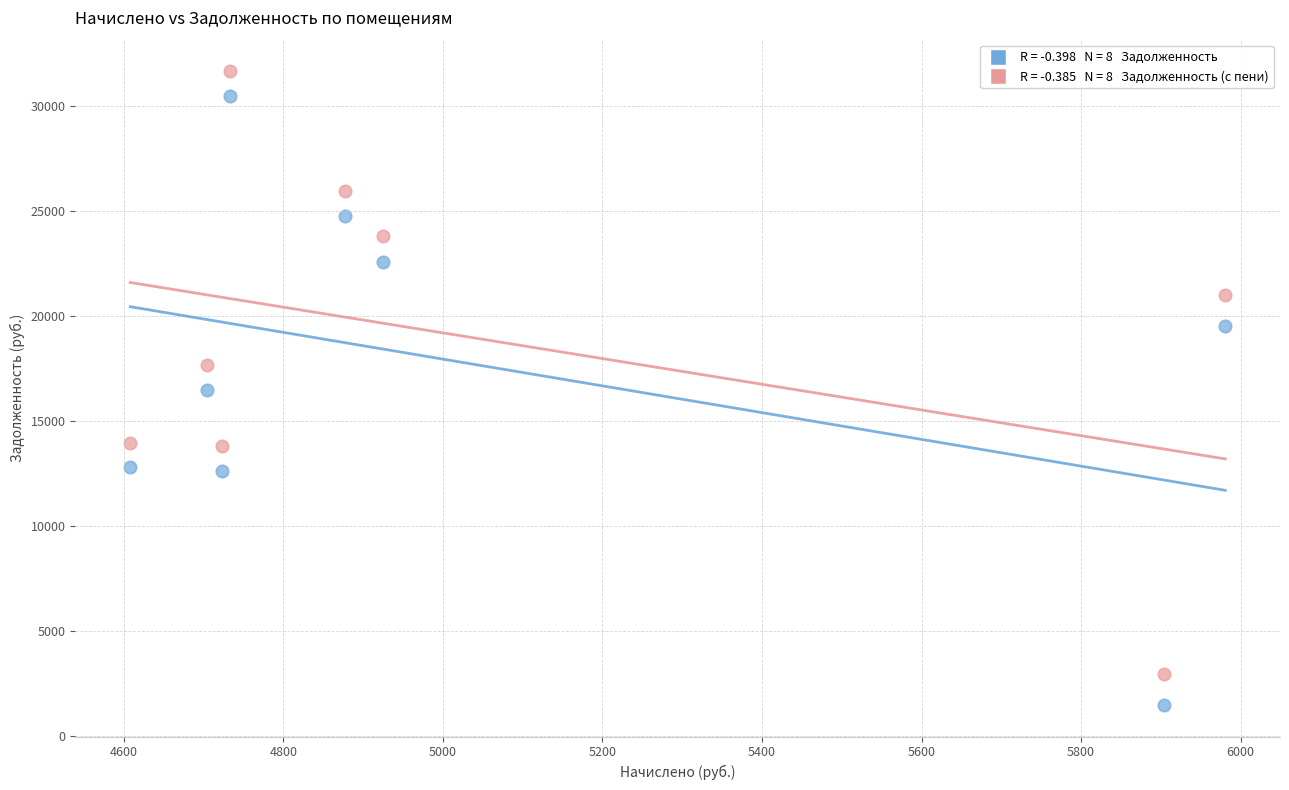

Across all data points, what is the range of X values (max minus min)?

1372.8